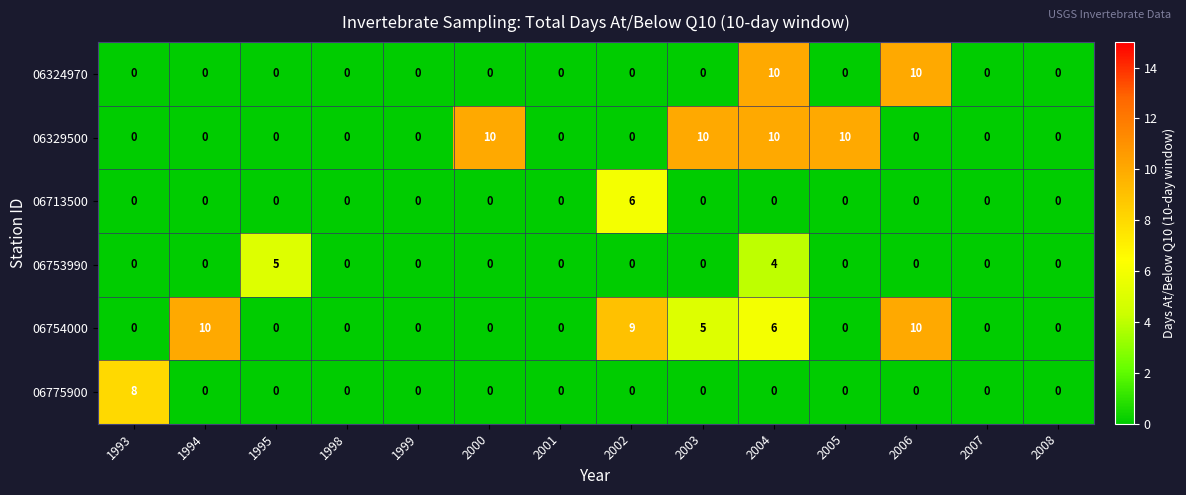

What is the maximum value for 06713500?

6